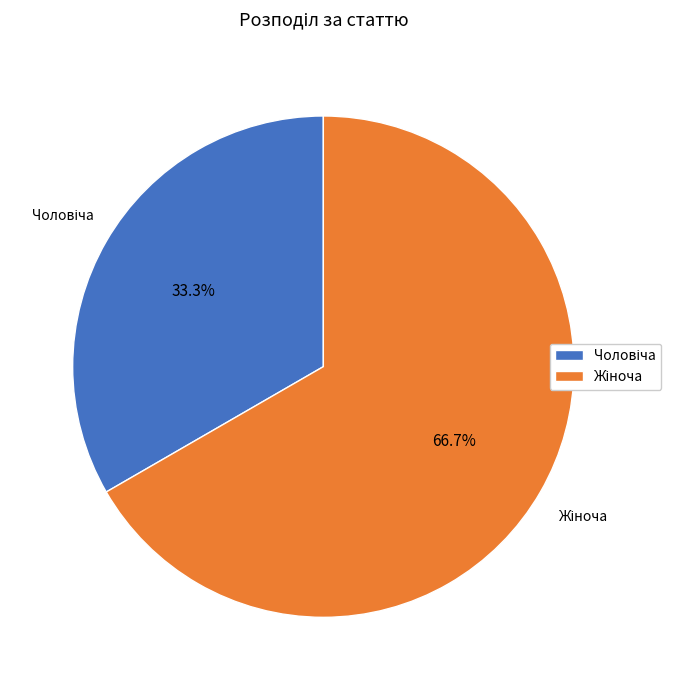

Is there any slice that represents more than half of the pie?

Yes